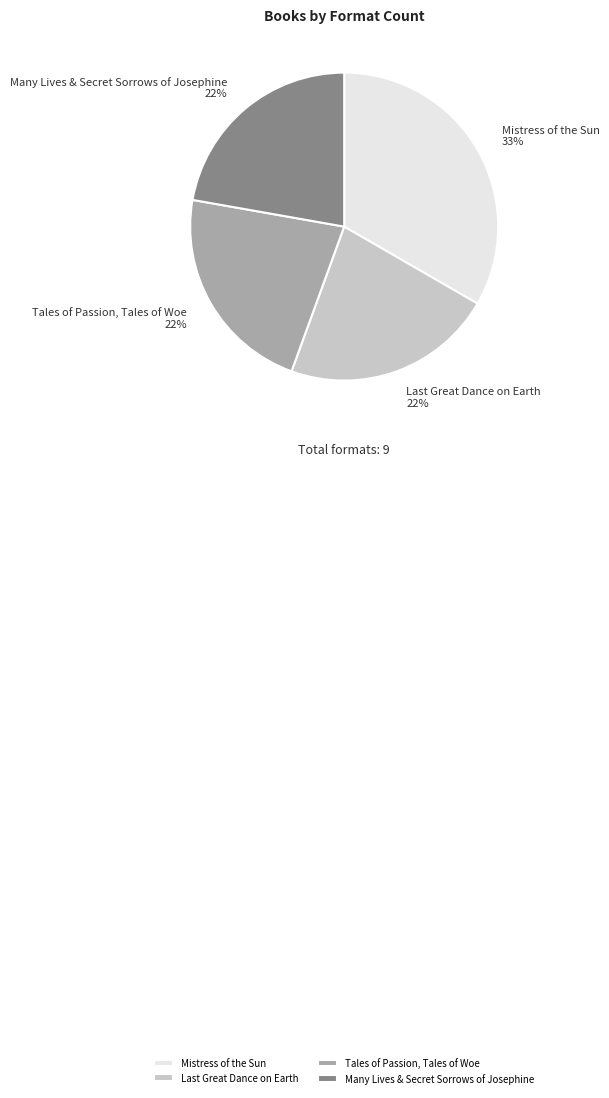

Is the sum of Tales of Passion, Tales of Woe and Many Lives & Secret Sorrows of Josephine greater than half?

No